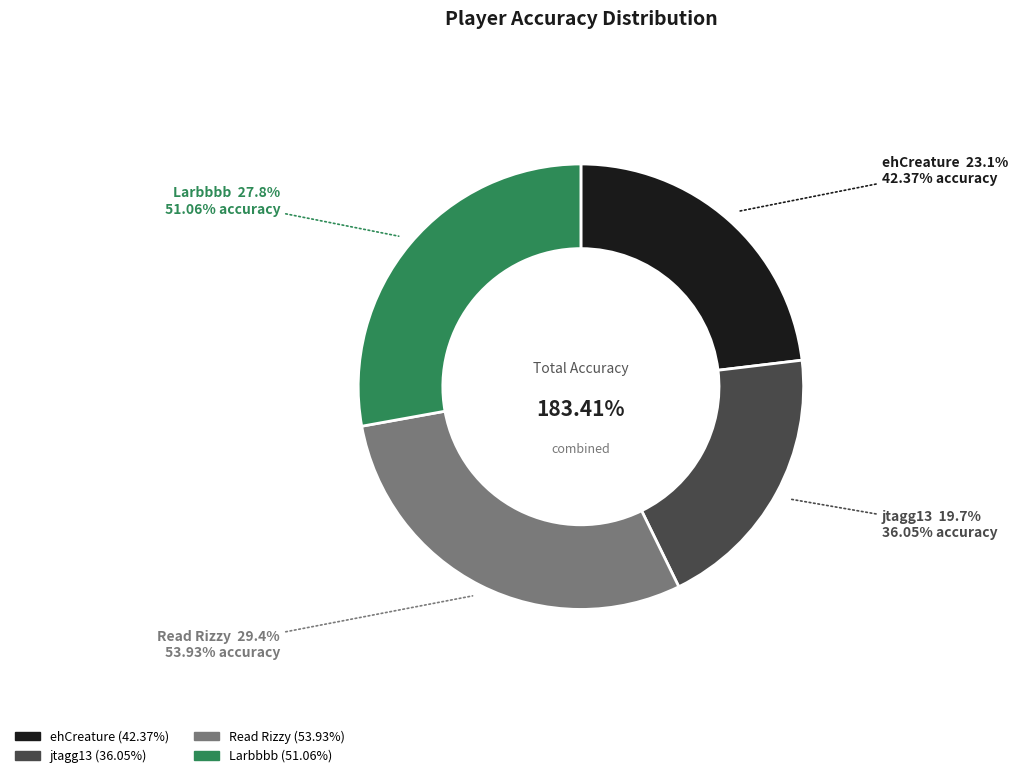

Rank the categories by value from lowest to highest.

jtagg13, ehCreature, Larbbbb, Read Rizzy